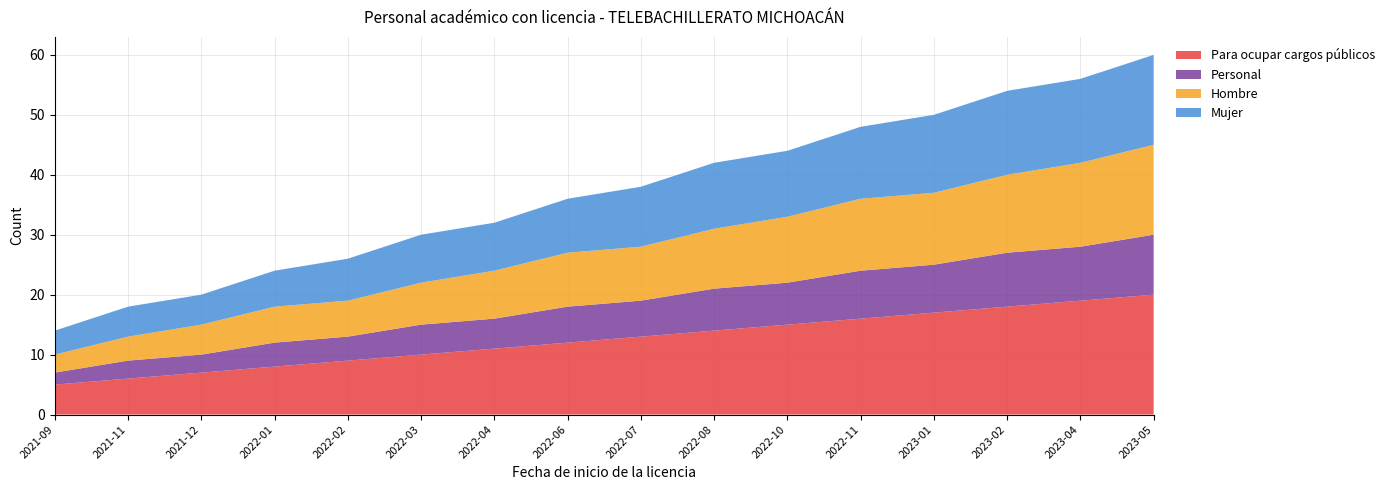

Reading left to right, transcribe all the data shown in this chart.

Para ocupar cargos públicos: 5	6	7	8	9	10	11	12	13	14	15	16	17	18	19	20
Personal: 2	3	3	4	4	5	5	6	6	7	7	8	8	9	9	10
Hombre: 3	4	5	6	6	7	8	9	9	10	11	12	12	13	14	15
Mujer: 4	5	5	6	7	8	8	9	10	11	11	12	13	14	14	15